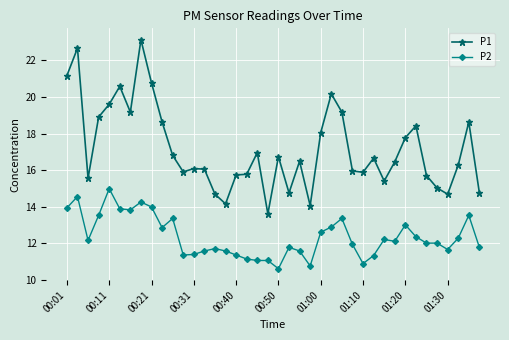

In P1, how many points are higher than both neighbors (excluding endpoints)?

11